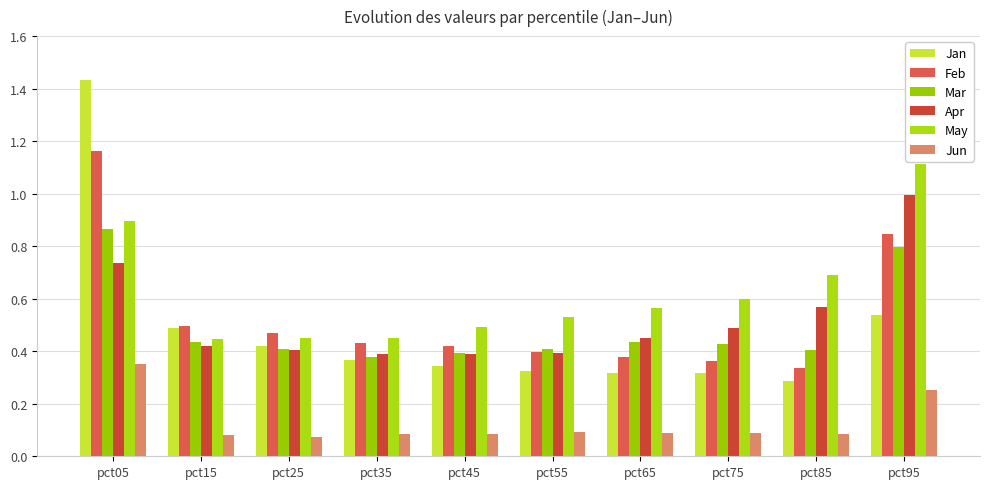

Count the number of data series in this chart.

6